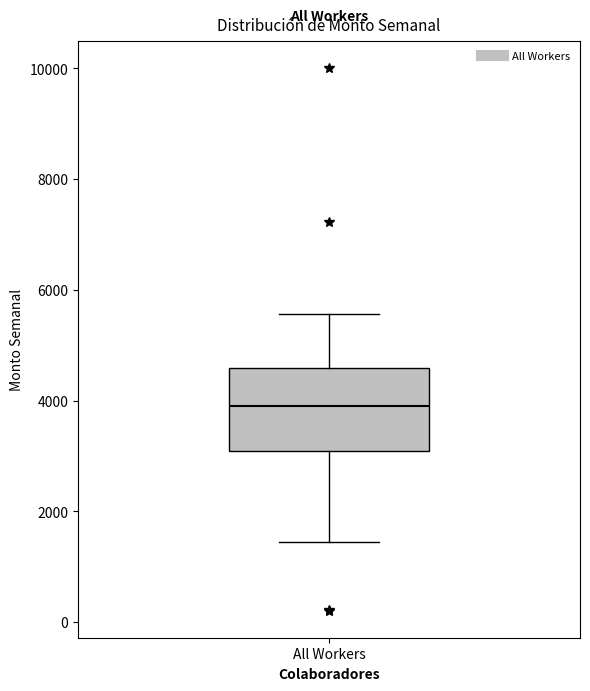

Read this box plot against the y-axis: the position of the median line, the range covered by the box, and the ends of both whiskers. The values are not printed on the chart, so give them approximately, as read against the axis.

median 4000, box 3000 to 4600, whiskers 1400 to 5600